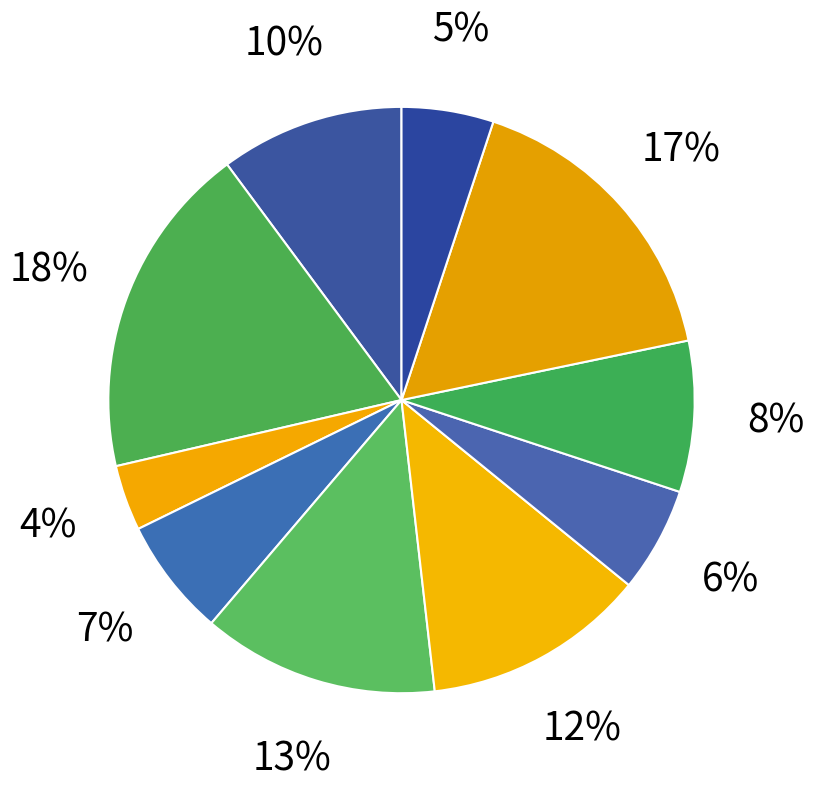

How many segments does this pie chart have?

10